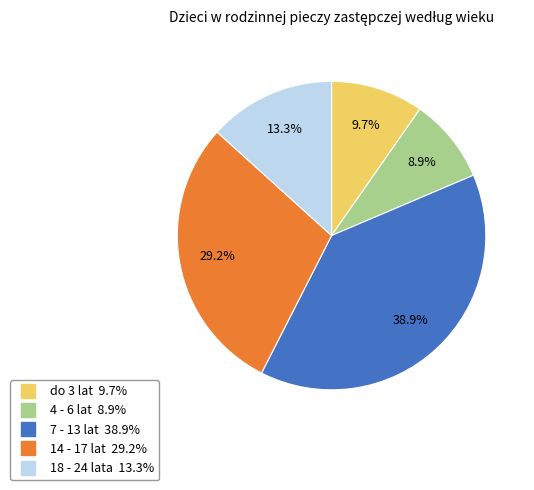

Is it true that do 3 lat is 10% of the pie?

True